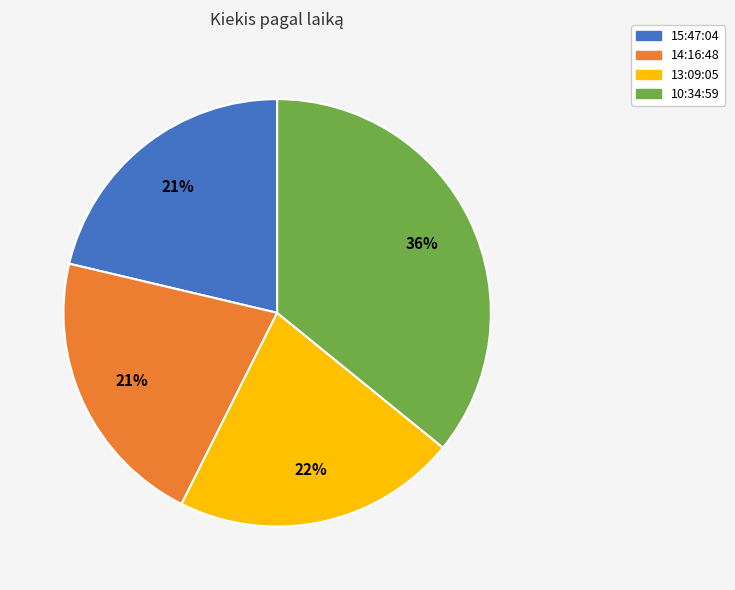

To the nearest percent, what portion does 14:16:48 represent?

21%